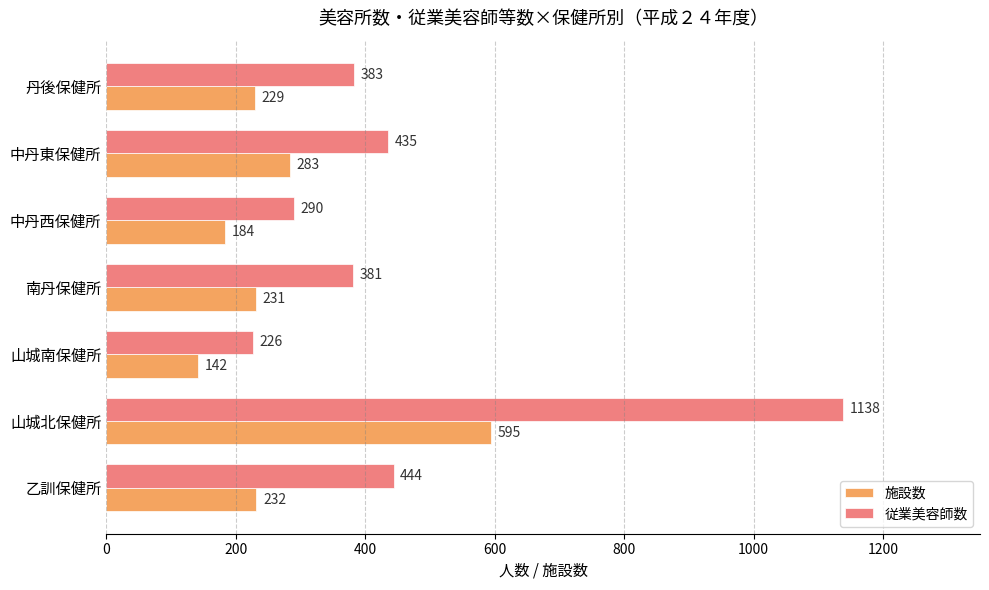

What is the difference between the second highest and second lowest values in the 施設数 series?

99